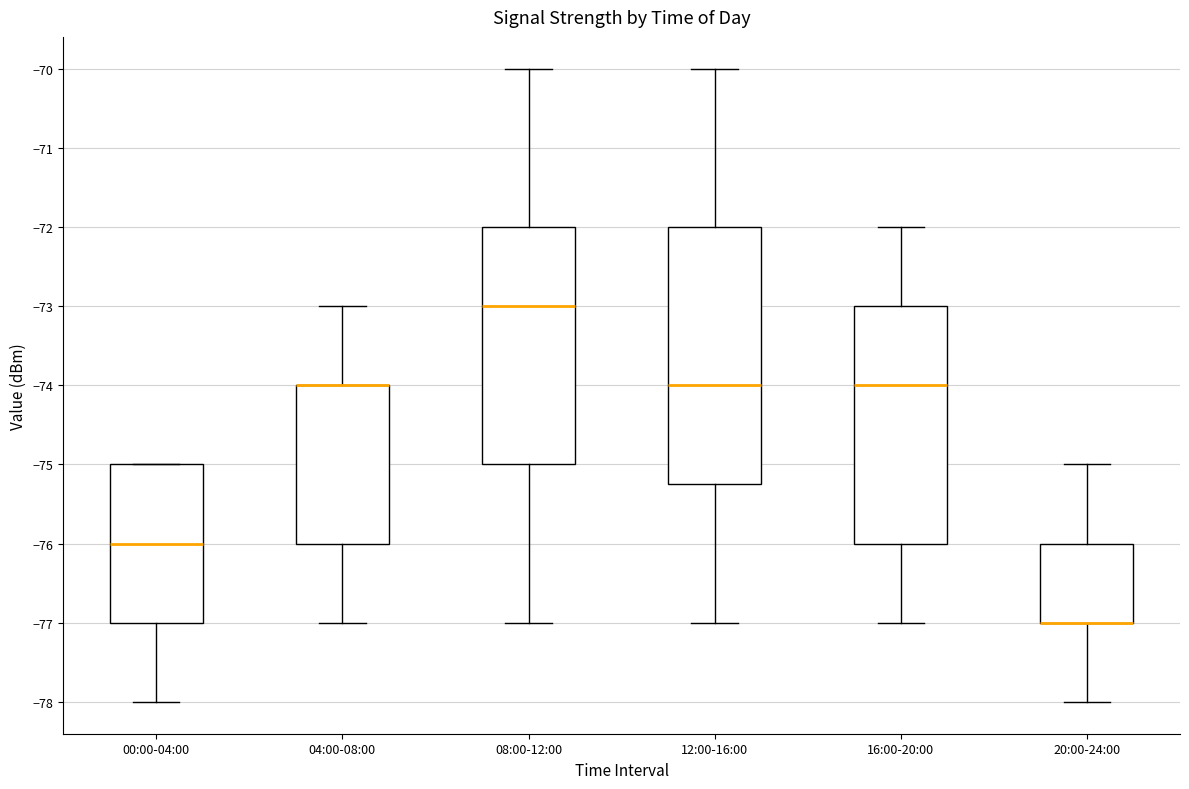

Reading left to right, transcribe this box plot: for each box, give where its median line is, the range the box spans, and where its two whiskers end, as read against the y-axis. The values are not printed on the chart, so give them approximately, as read against the axis.

00:00-04:00: median -76.0, box -77.0 to -75.0, whiskers -78.0 to -75.0
04:00-08:00: median -74.0 (drawn on the box's upper edge), box -76.0 to -74.0, whiskers -77.0 to -73.0
08:00-12:00: median -73.0, box -75.0 to -72.0, whiskers -77.0 to -70.0
12:00-16:00: median -74.0, box -75.2 to -72.0, whiskers -77.0 to -70.0
16:00-20:00: median -74.0, box -76.0 to -73.0, whiskers -77.0 to -72.0
20:00-24:00: median -77.0 (drawn on the box's lower edge), box -77.0 to -76.0, whiskers -78.0 to -75.0